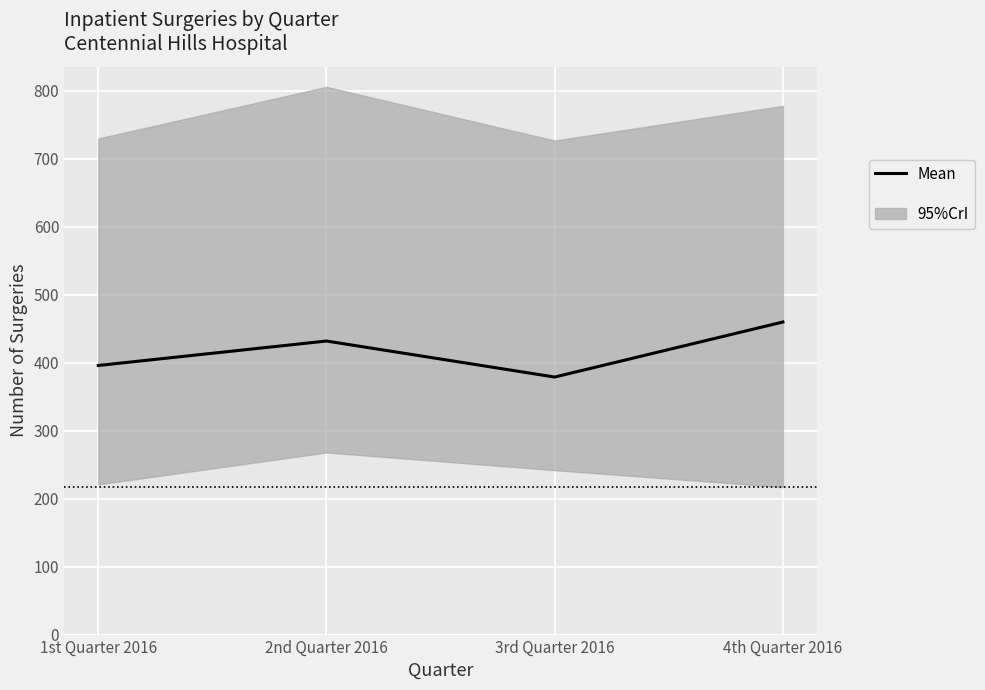

Is it true that the value at 2nd Quarter 2016 is 743?

False